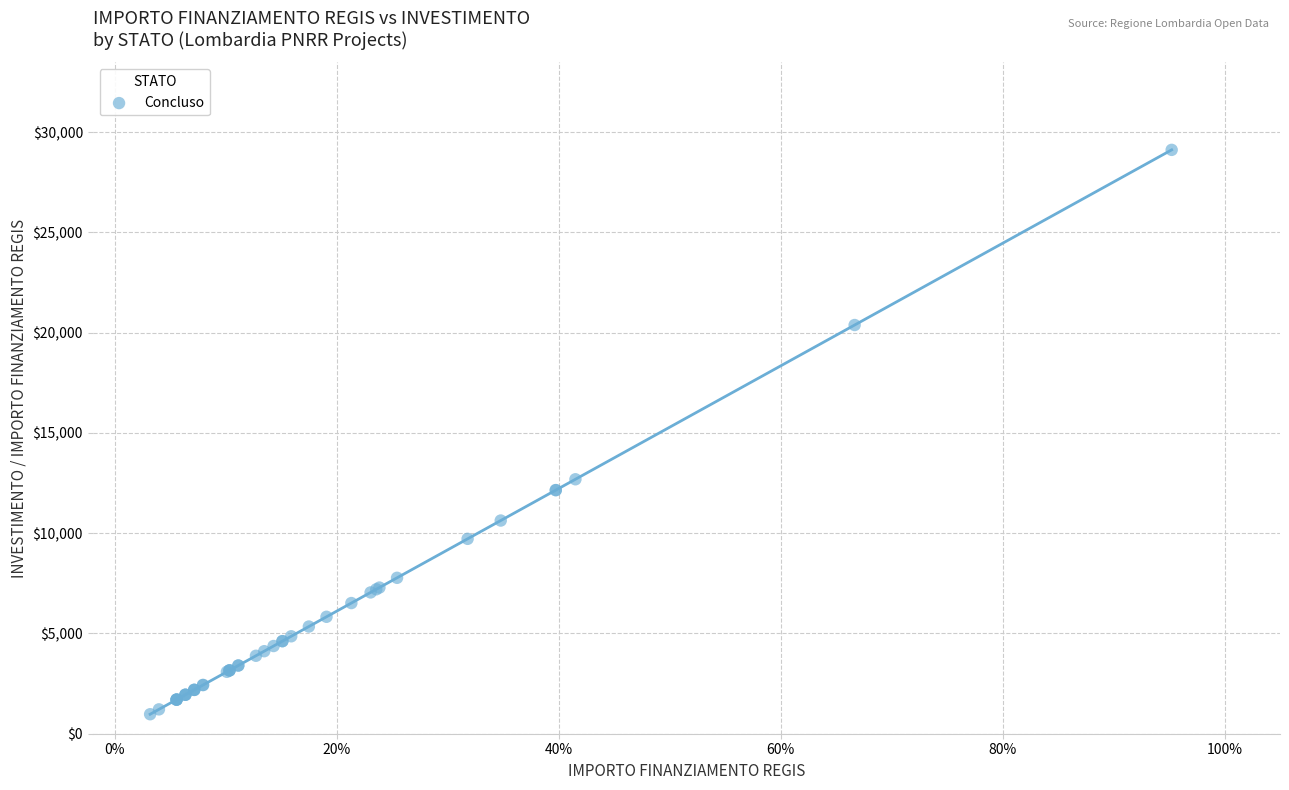

What Y value in the scatter plot is closest to 15046?

12691